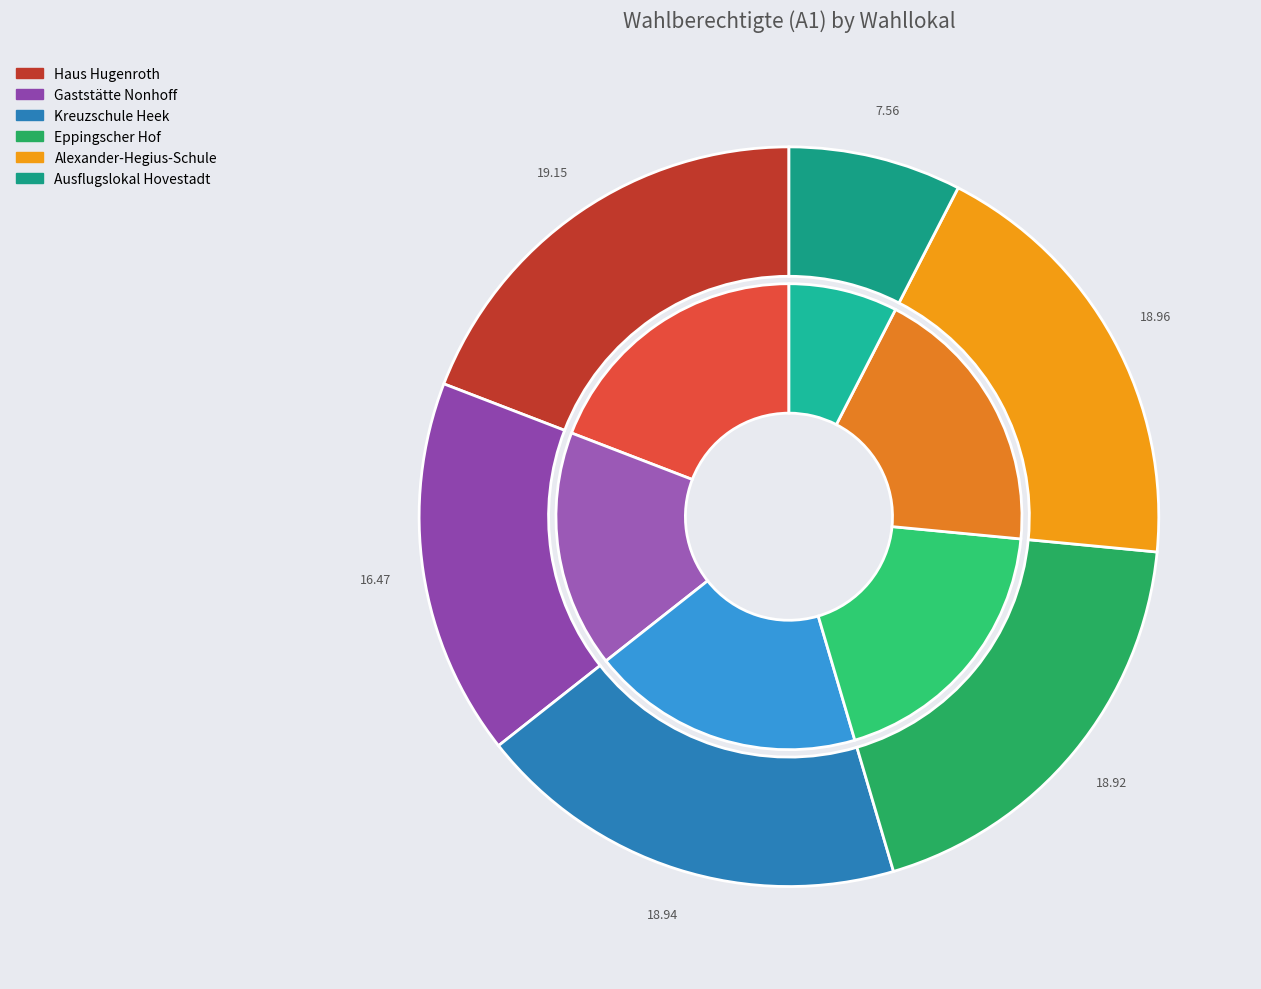

Count the number of slices in the pie.

7